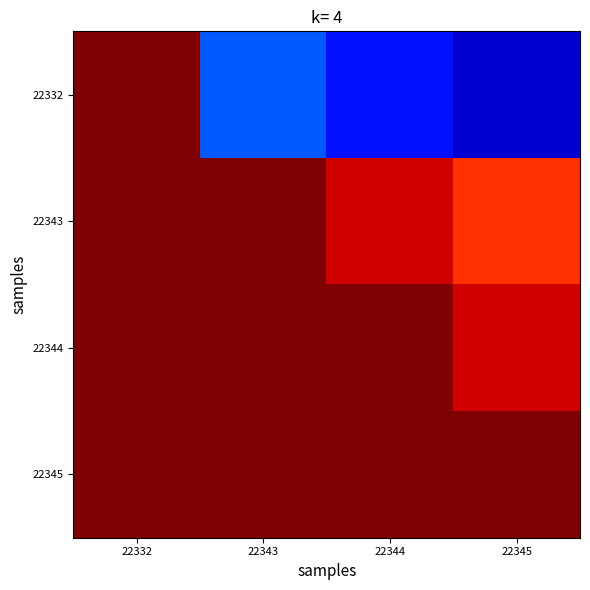

Reading left to right, extract all data points from this chart.

22332: 22332=1.0	22343=0.2	22344=0.1	22345=0.1
22343: 22332=1.0	22343=1.0	22344=0.9	22345=0.9
22344: 22332=1.0	22343=1.0	22344=1.0	22345=0.9
22345: 22332=1.0	22343=1.0	22344=1.0	22345=1.0